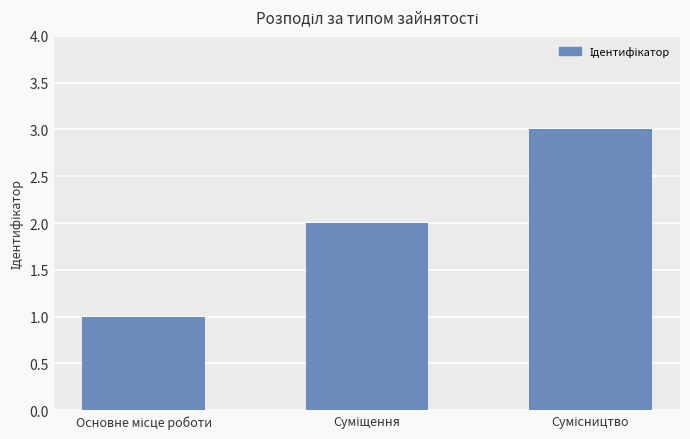

What is the difference between the maximum and minimum values?

2